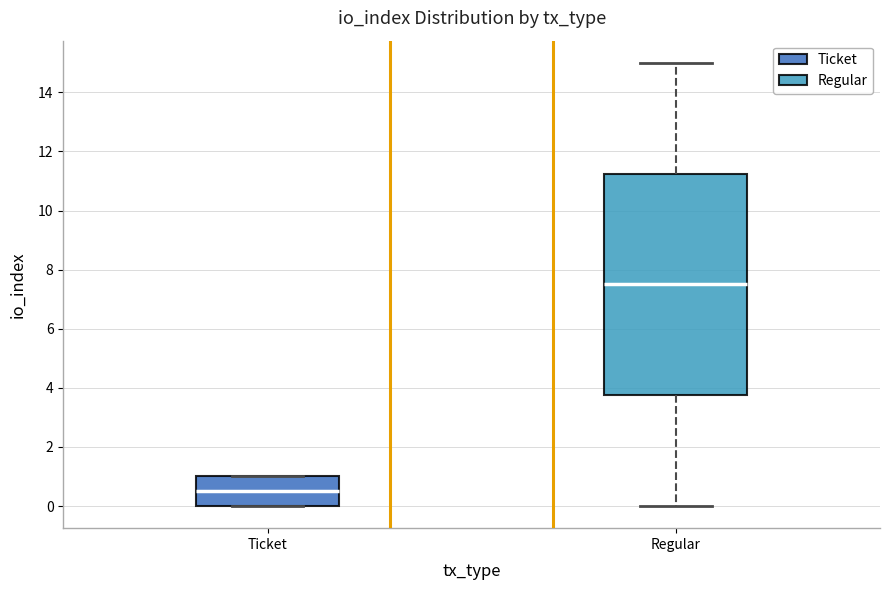

Which box's median line is the lowest?

Ticket